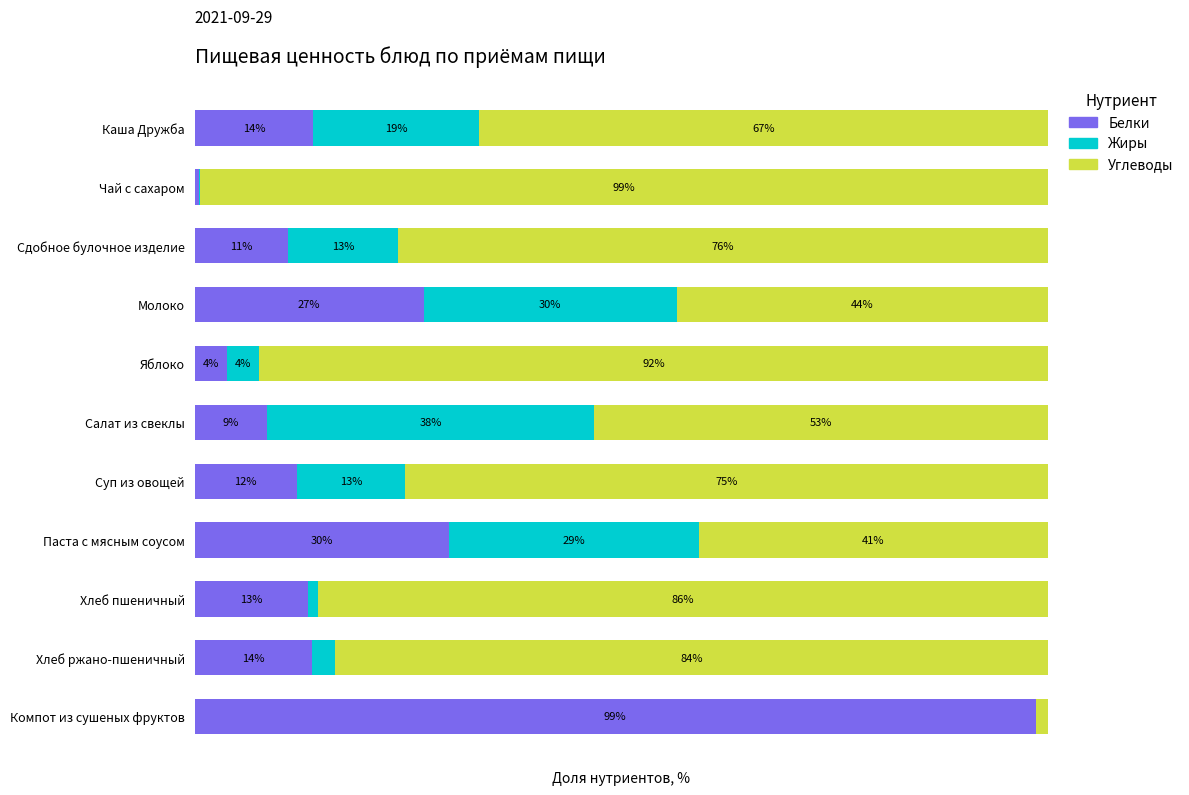

At how many categories does at least one series exceed 36?

11